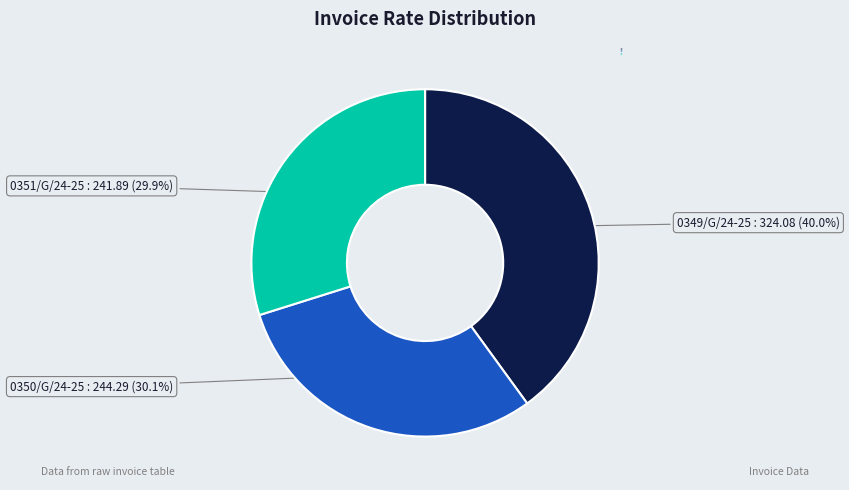

How many slices are in this pie chart?

3